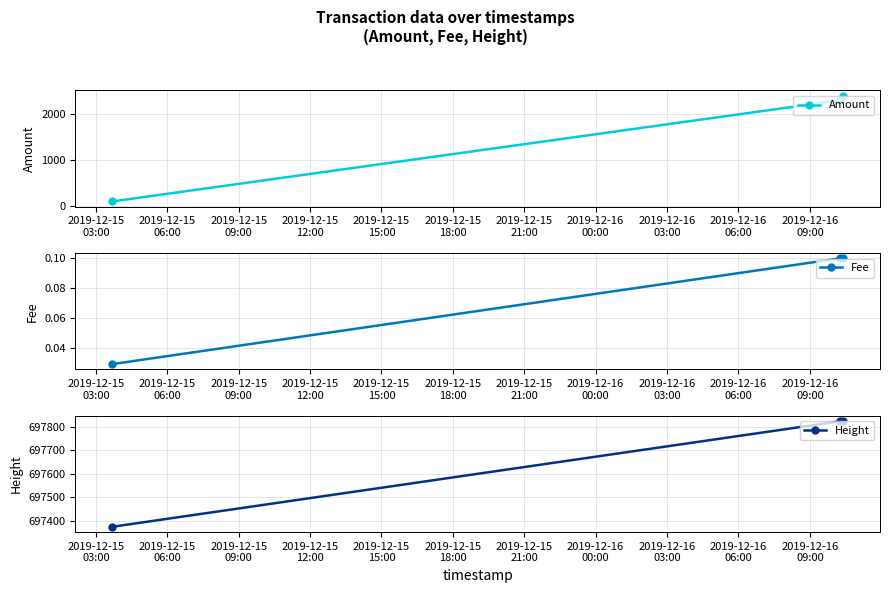

What is the lowest value of the Amount series?

100.0